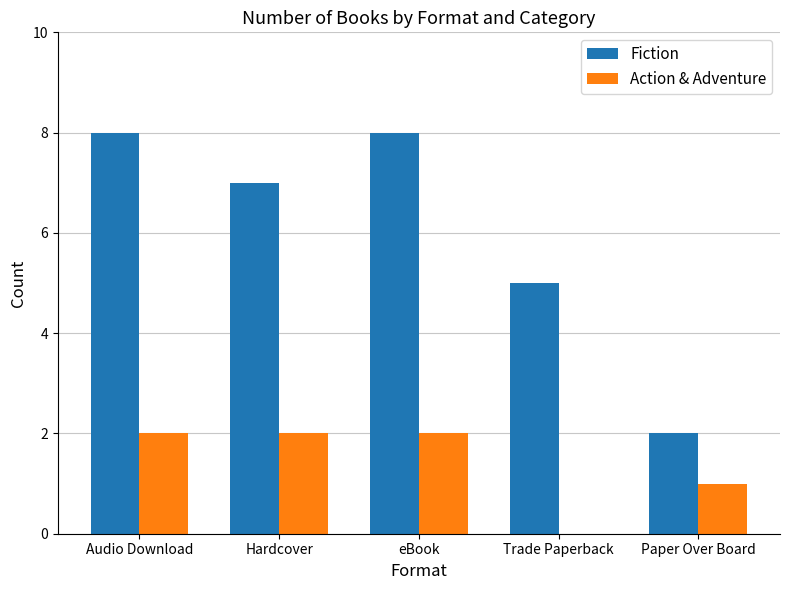

How many groups of bars are there?

5